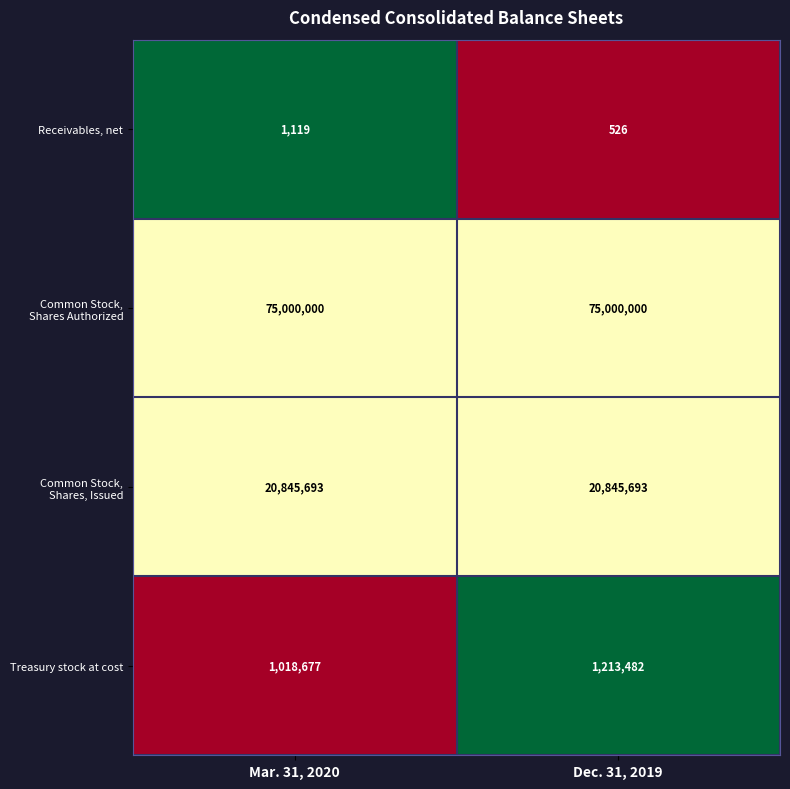

True or false: Treasury stock at cost has a value of 1816251 at Mar. 31, 2020.

False